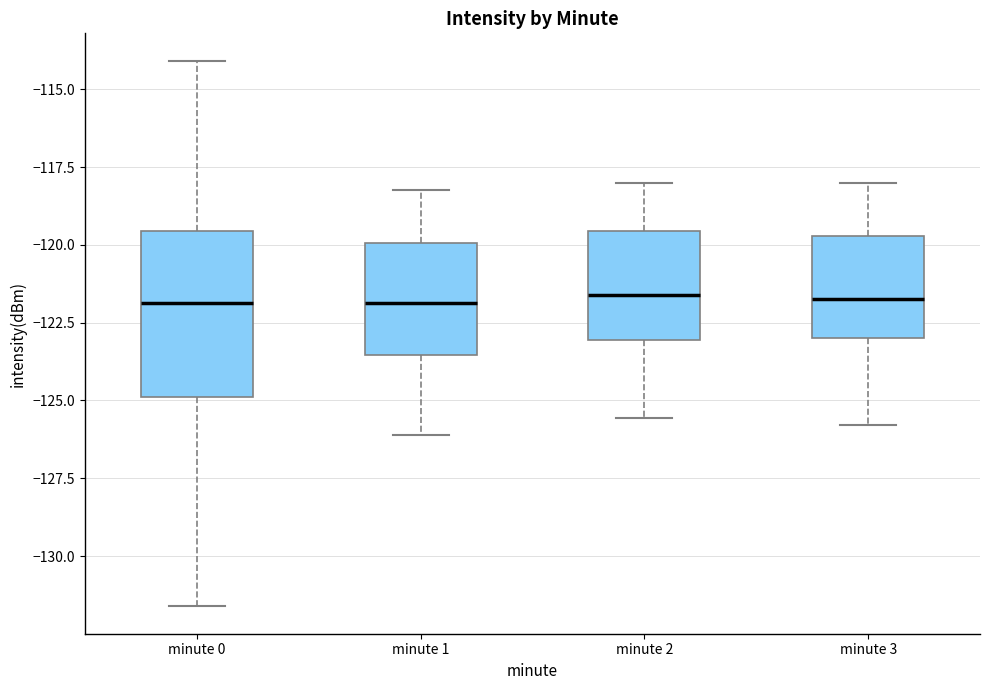

Reading left to right, read every box against the y-axis: the position of its median line, the range the box covers, and the ends of its whiskers. The values are not printed on the chart, so give them approximately, as read against the axis.

minute 0: median -122.0, box -125.0 to -119.5, whiskers -131.5 to -114.0
minute 1: median -122.0, box -123.5 to -120.0, whiskers -126.0 to -118.0
minute 2: median -121.5, box -123.0 to -119.5, whiskers -125.5 to -118.0
minute 3: median -121.5, box -123.0 to -119.5, whiskers -126.0 to -118.0